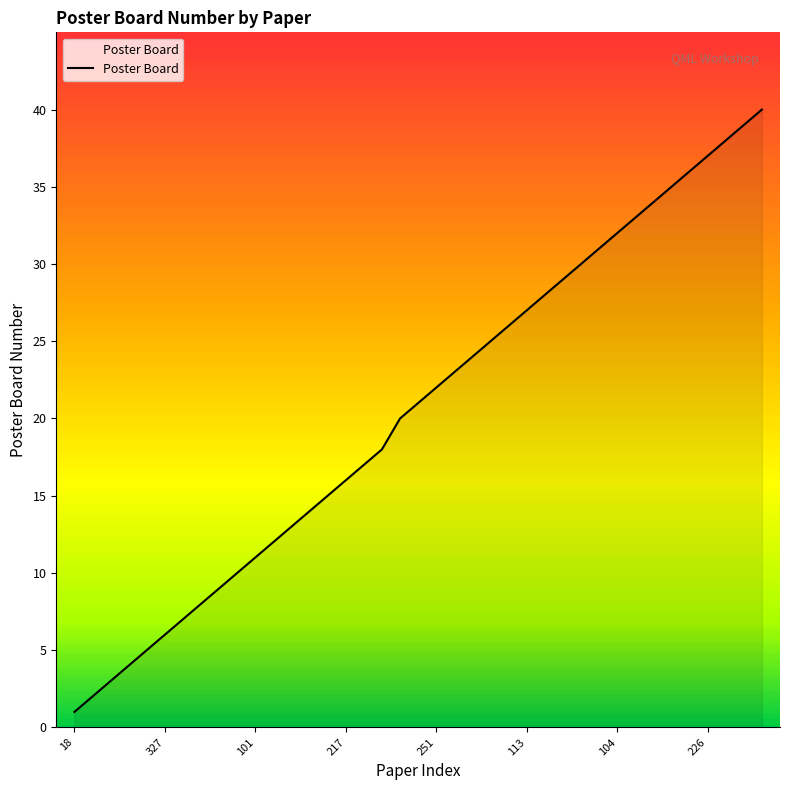

Reading left to right, what are all the values shown in this chart?

1	2	3	4	5	6	7	8	9	10	11	12	13	14	15	16	17	18	20	21	22	23	24	25	26	27	28	29	30	31	32	33	34	35	36	37	38	39	40